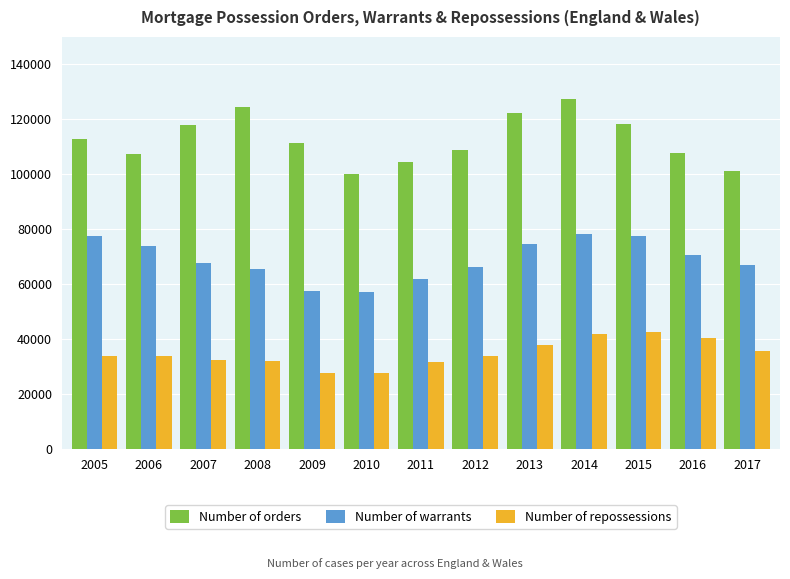

Which series has the largest total across all categories?

Number of orders